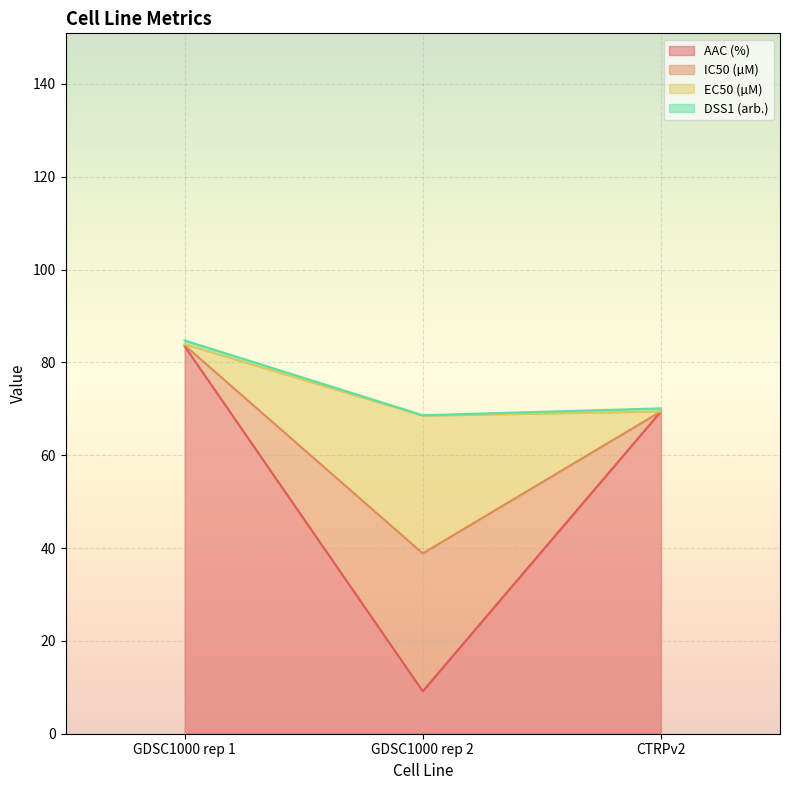

The value of AAC (%) at GDSC1000 rep 2 is 9.2. True or false?

True